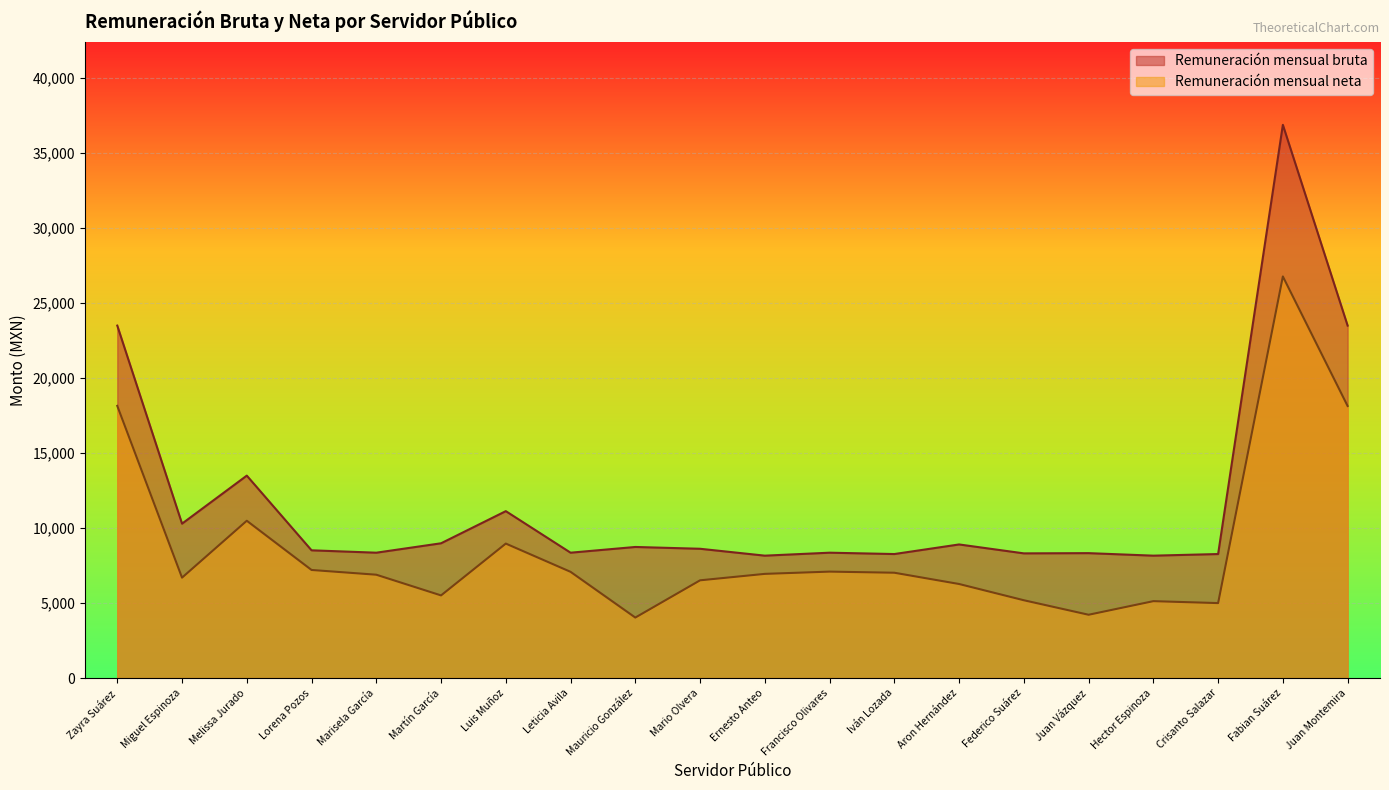

True or false: Remuneración mensual neta and Remuneración mensual bruta intersect in this chart.

False